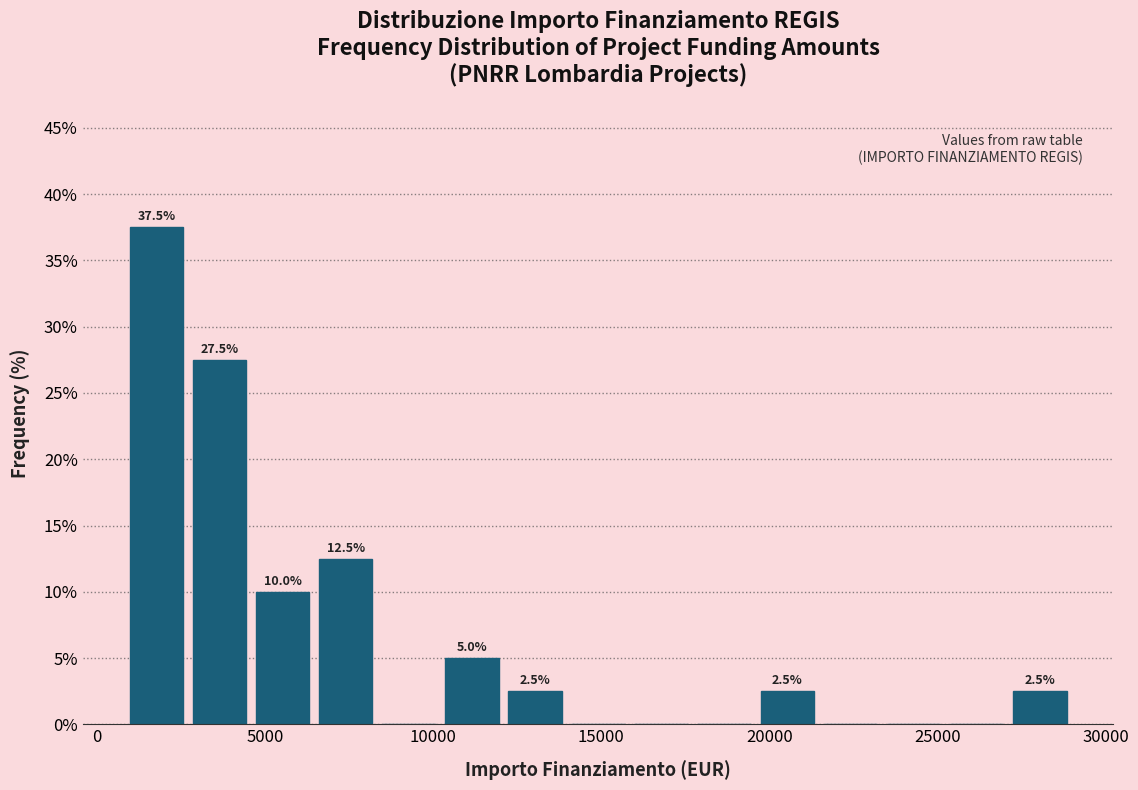

Around what value on the x-axis is the tallest bar? Give the approximate position of its centre, as read against the axis.

2000